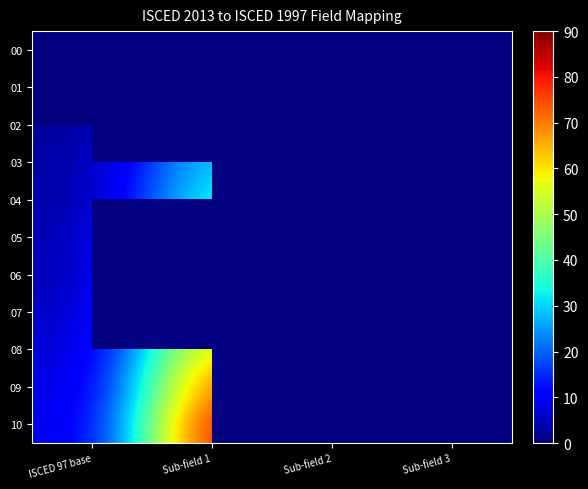

What is the difference between the highest and lowest values at Sub-field 1?

80.0